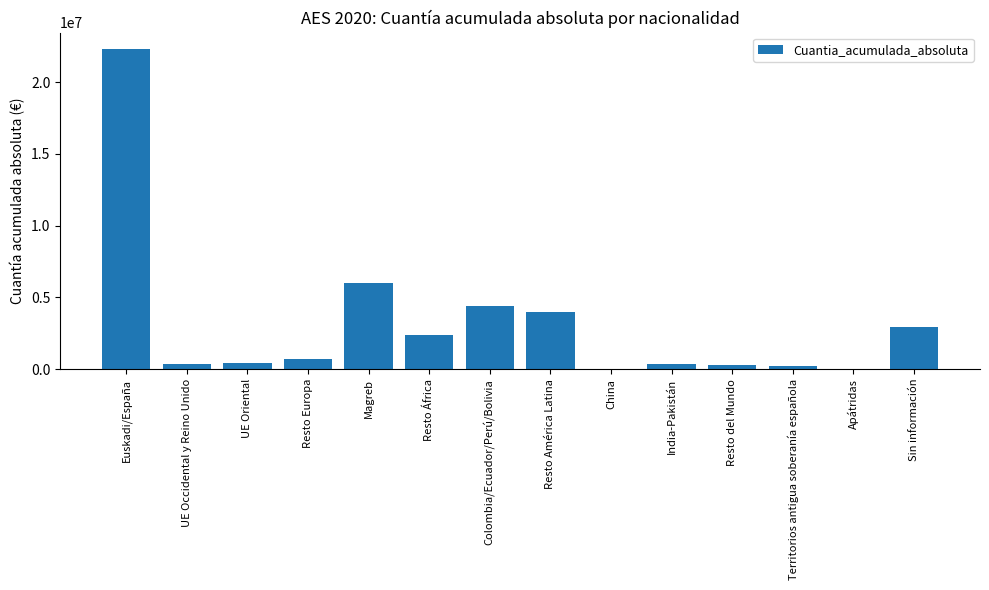

Are the bars horizontal?

No